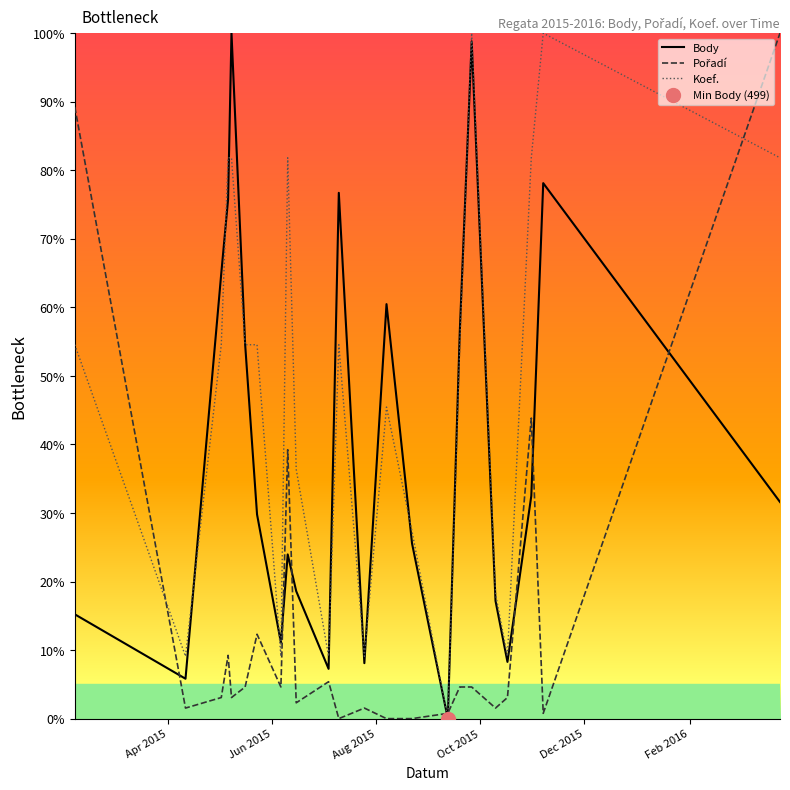

Rank the series by their average value, from lowest to highest.

Pořadí, Body, Koef.